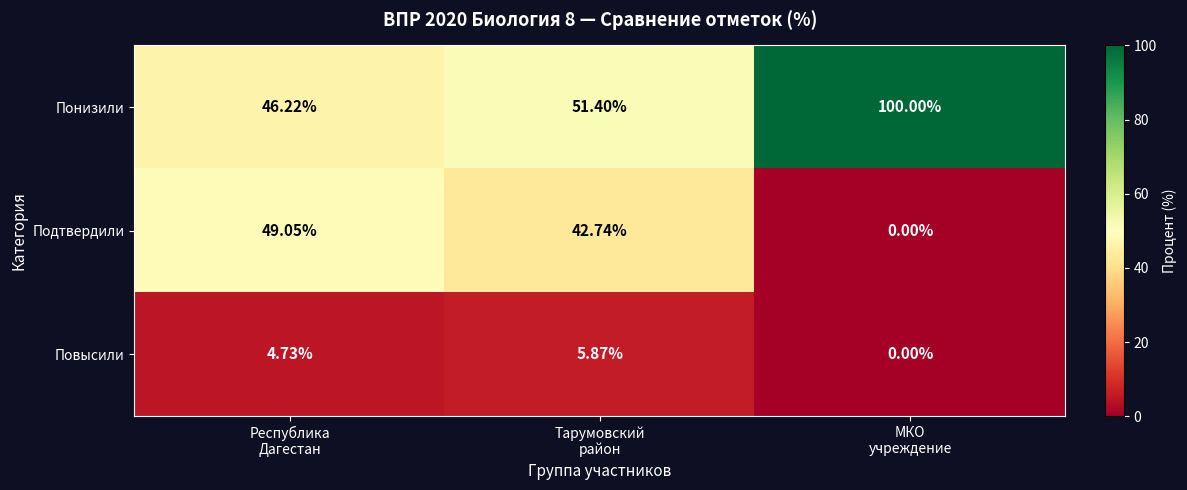

Which series has the widest spread of values?

Понизили